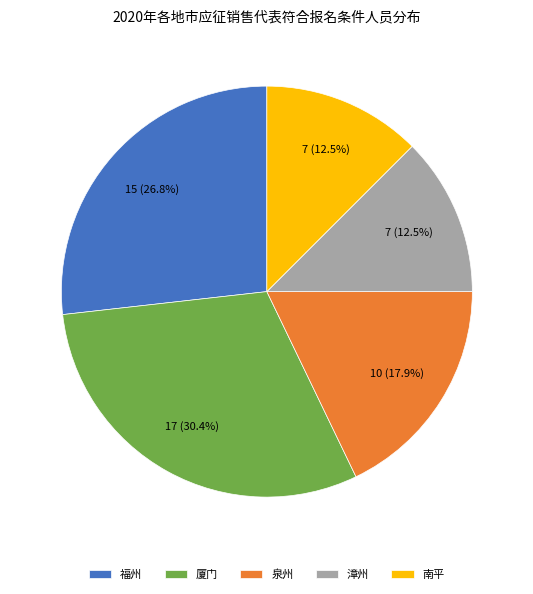

What percentage is the 厦门 slice, to the nearest percent?

30%